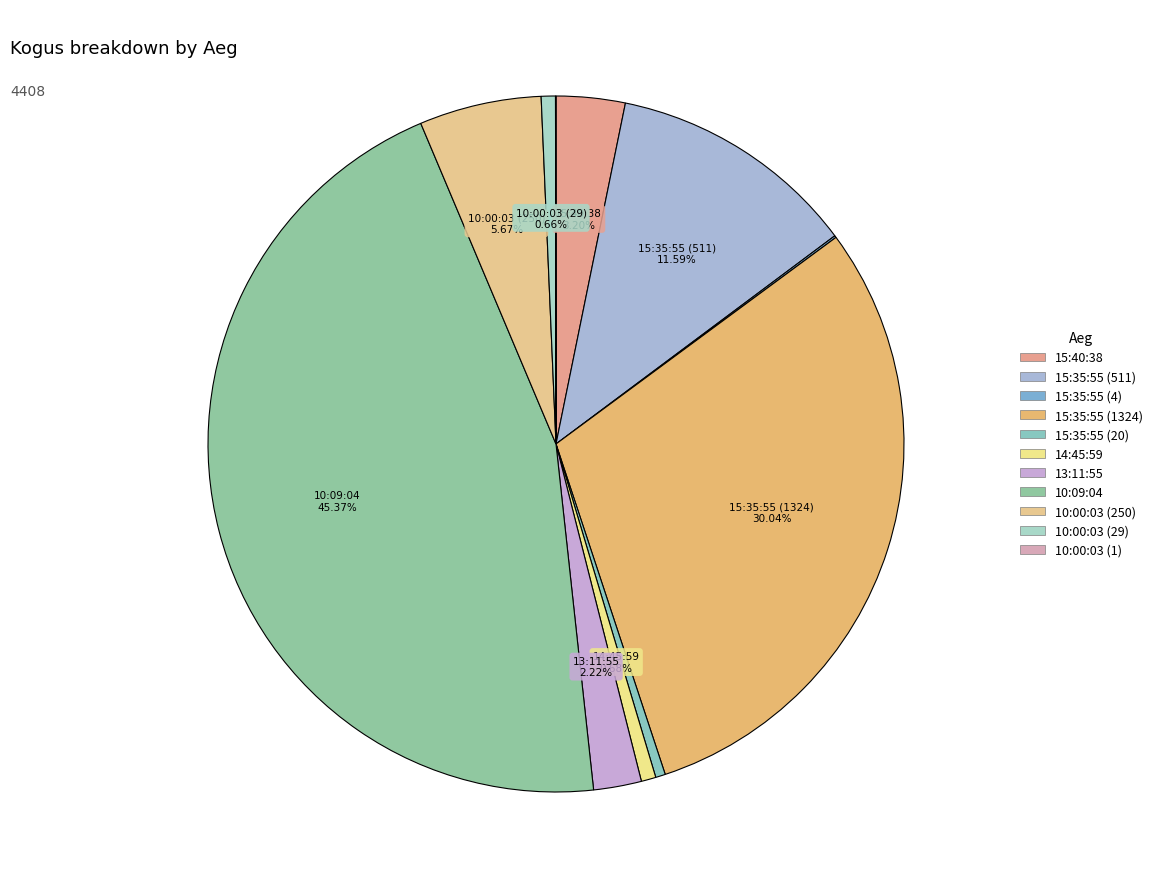

What is the smallest slice in the pie chart?

10:00:03 (1)